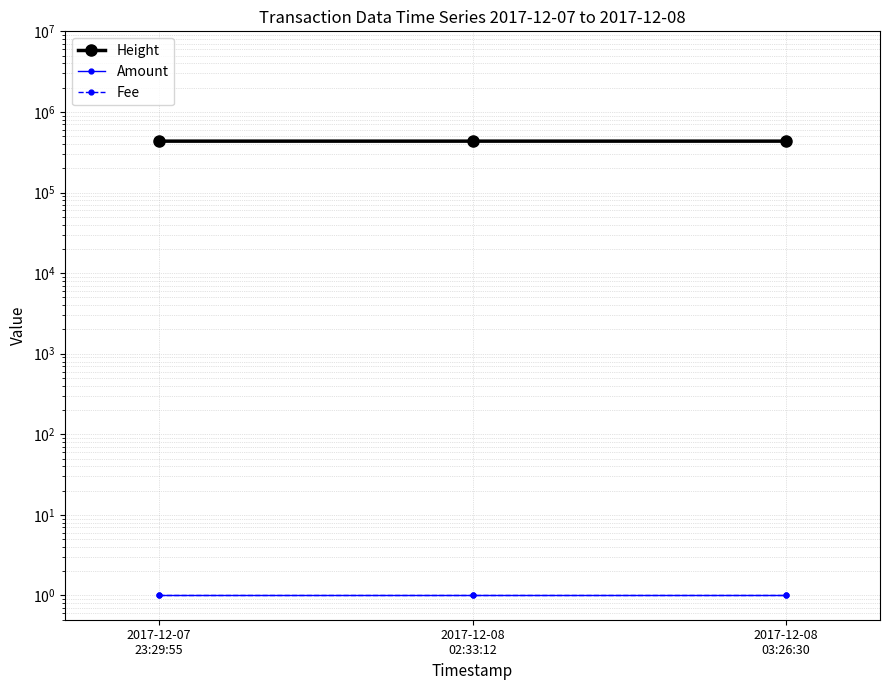

Which label corresponds to the largest value in the chart?

2017-12-08
03:26:30